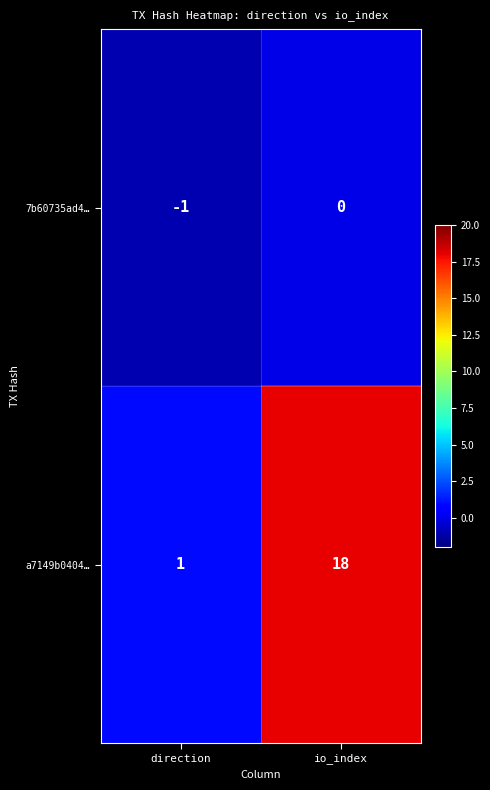

What is the greatest value displayed?

18